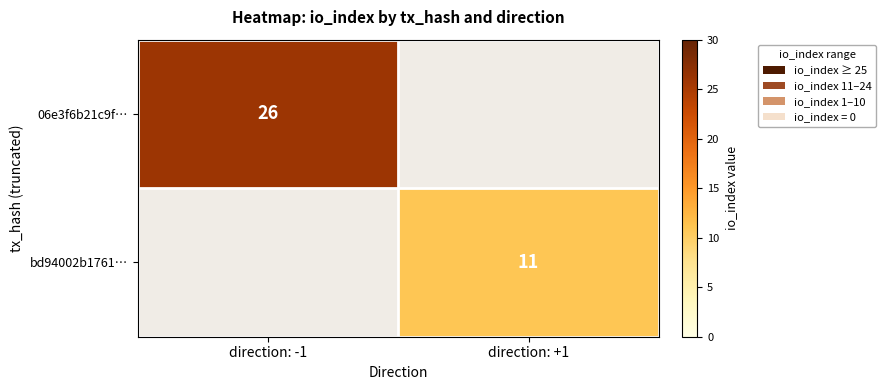

Which label corresponds to the smallest value in the chart?

direction: +1